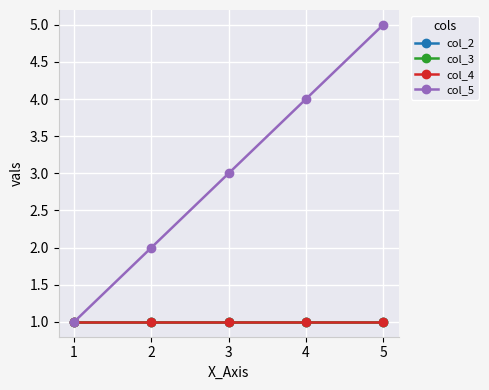

Does the chart have visible grid lines?

Yes